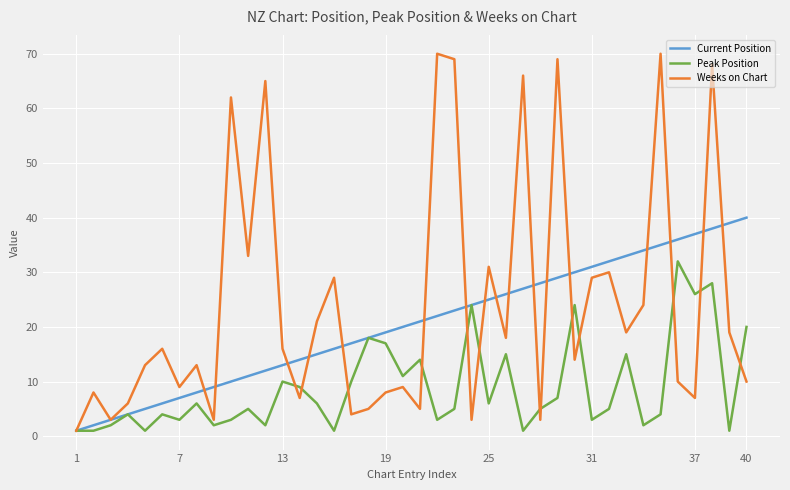

List the series in order of their overall mean, lowest first.

Peak Position, Current Position, Weeks on Chart